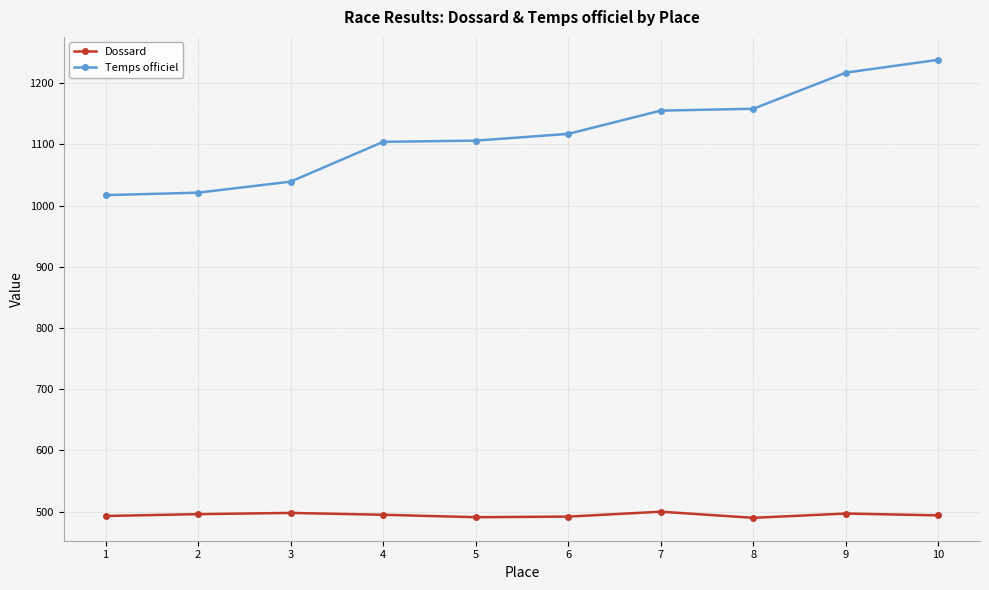

At which label does Dossard first exceed 495?

2